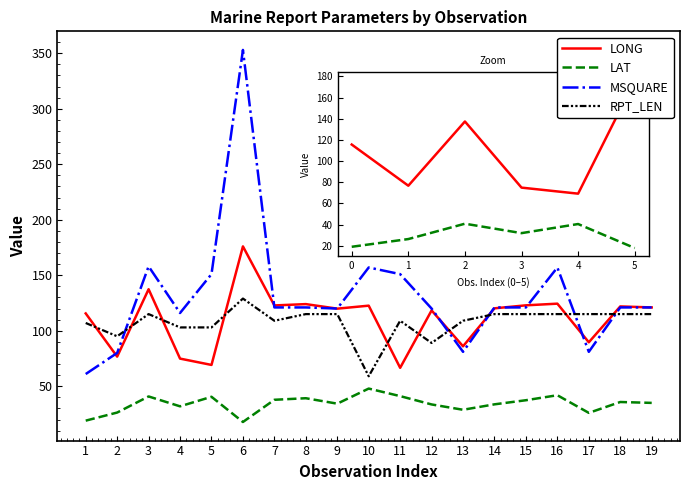

Is it true that LONG equals 122.6 at 10?

True